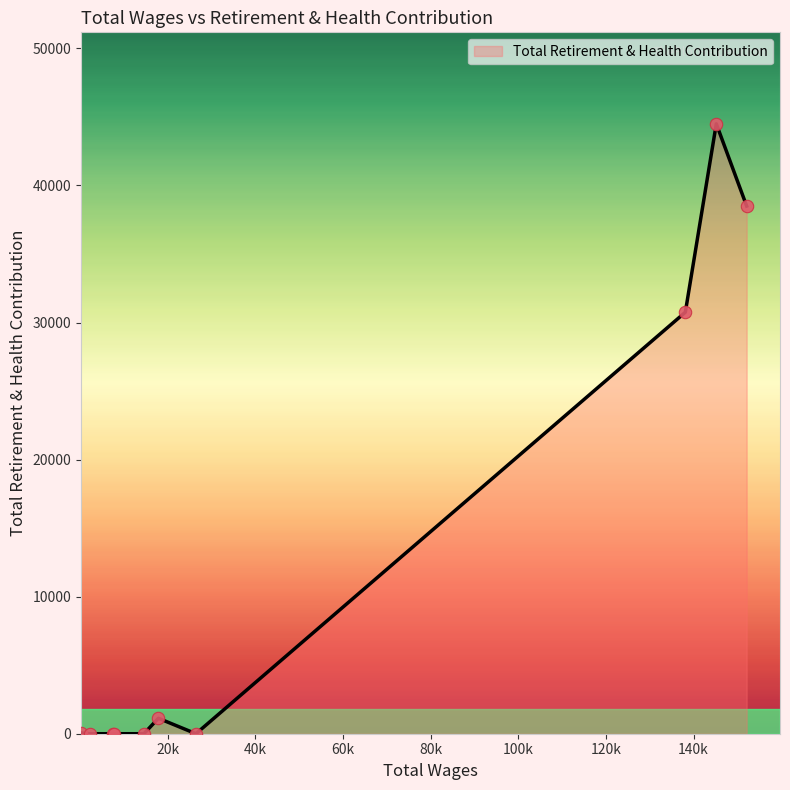

What is the difference between the maximum and minimum values?

44496